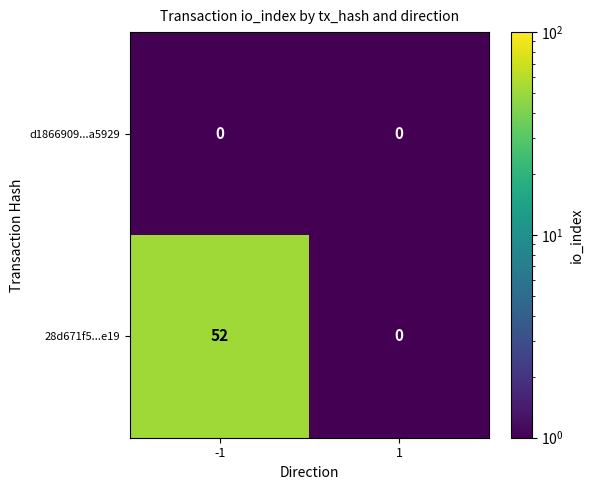

Which series has the widest spread of values?

28d671f5...e19